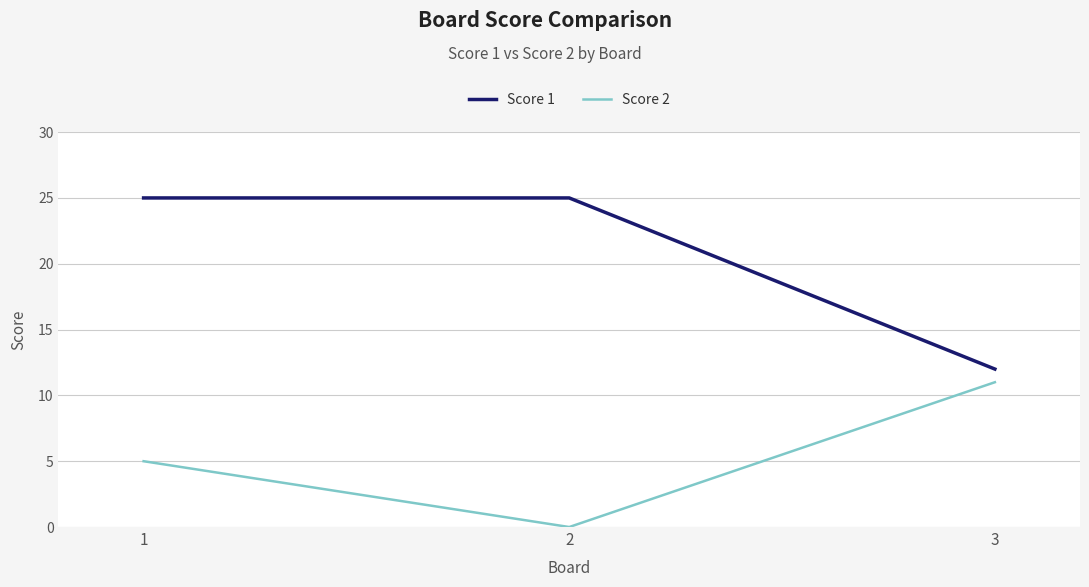

What is the difference between the maximum and minimum values in the Score 1 series?

13